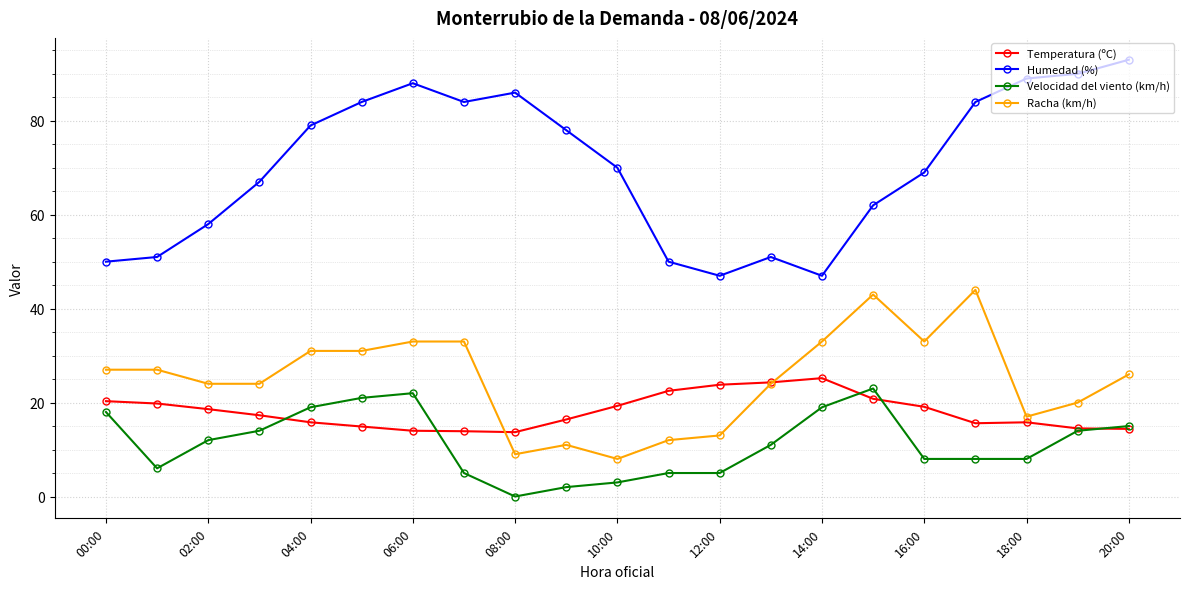

True or false: Velocidad del viento (km/h) and Humedad (%) cross at least once.

False